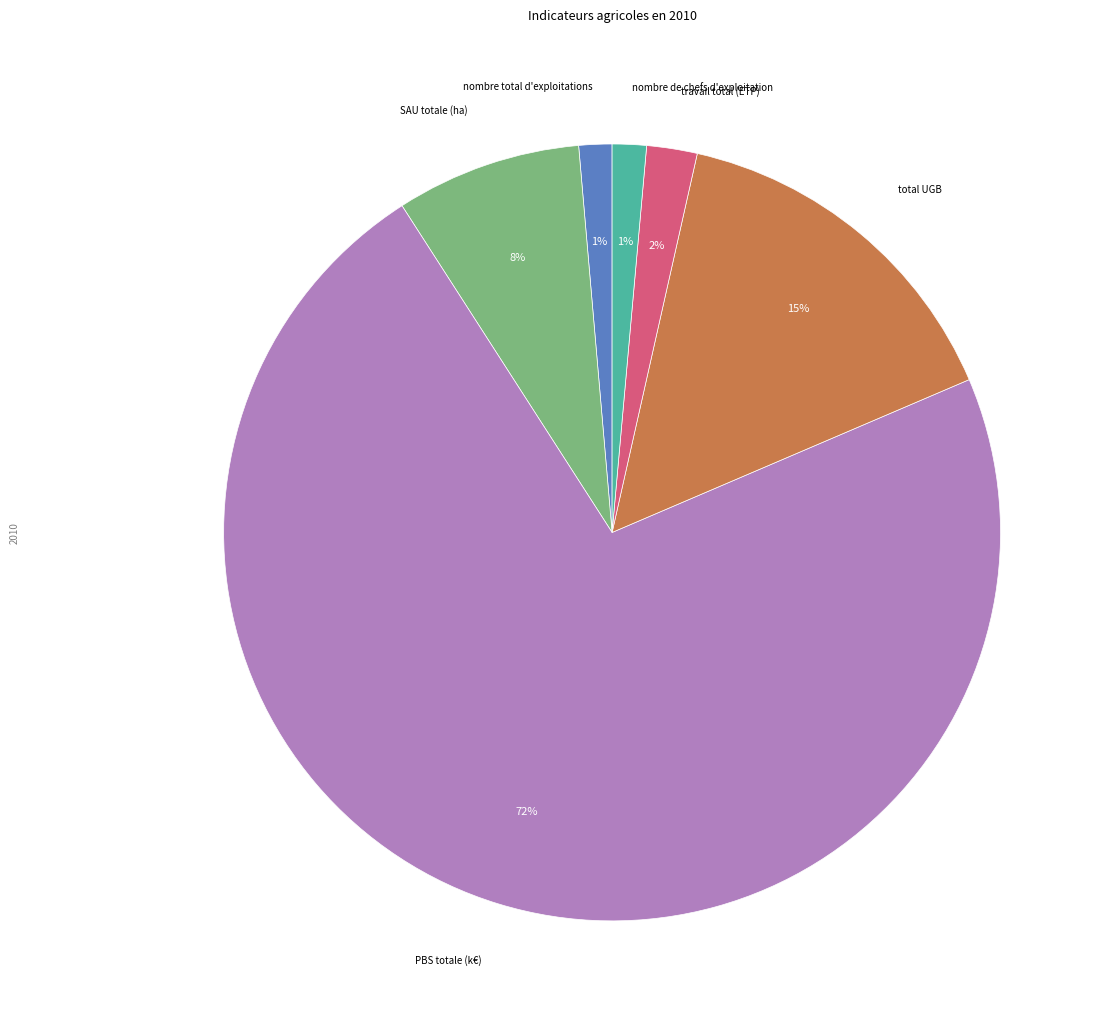

How many segments does this pie chart have?

6